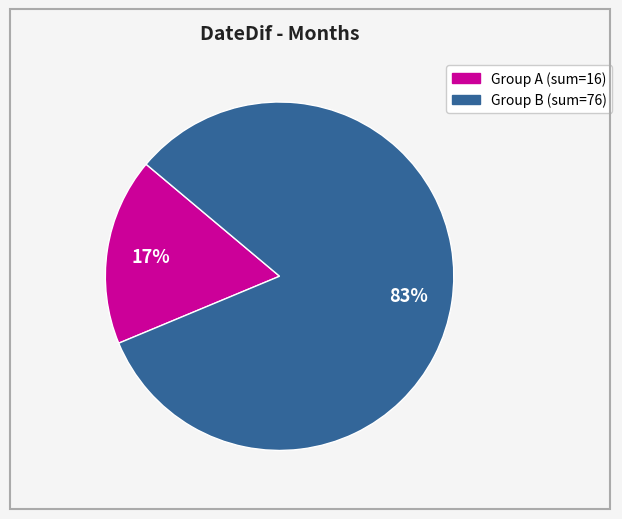

Does any single category account for the majority?

Yes